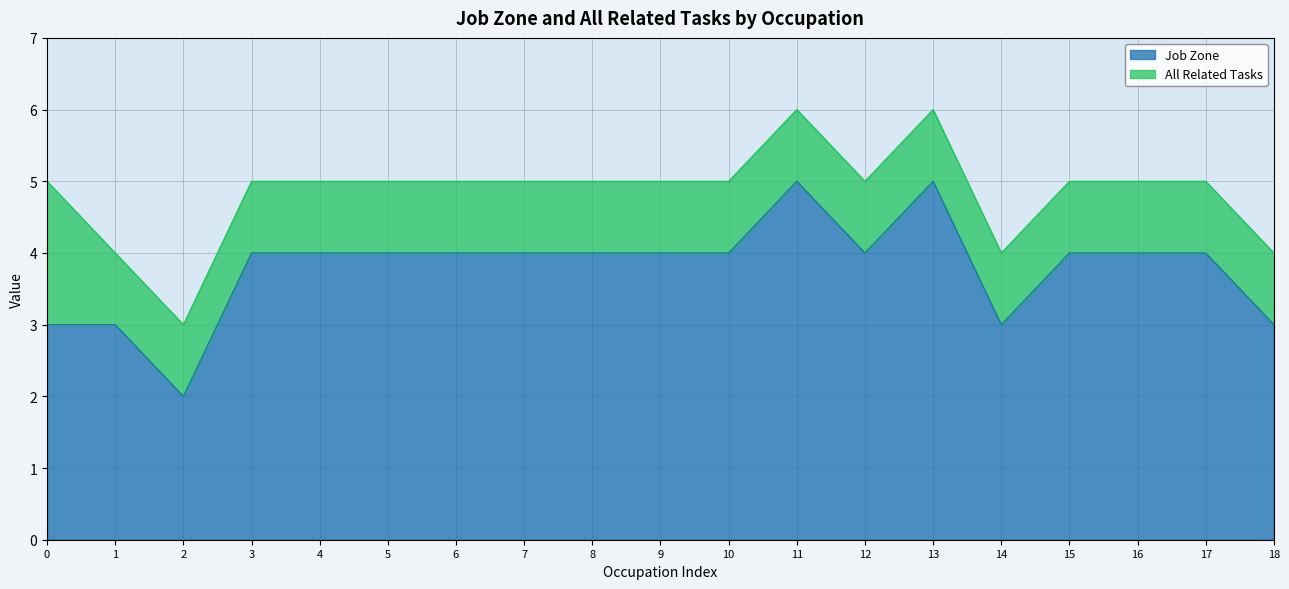

Is it true that Job Zone equals 1 at 2?

False